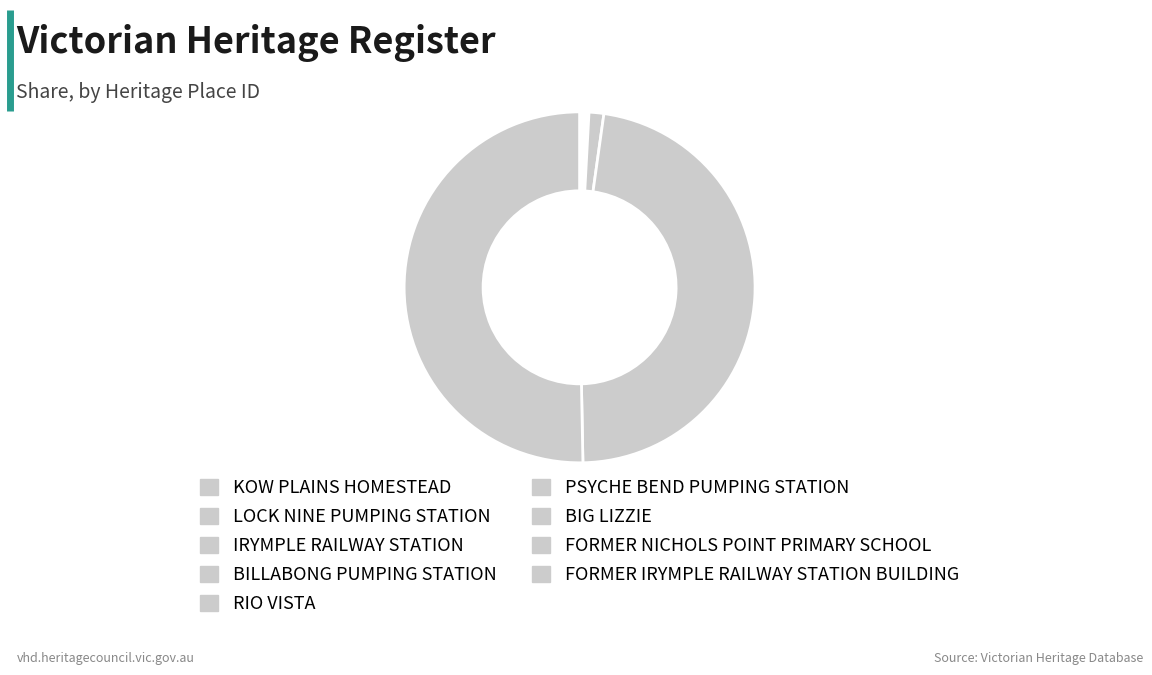

Count the number of slices in the pie.

9